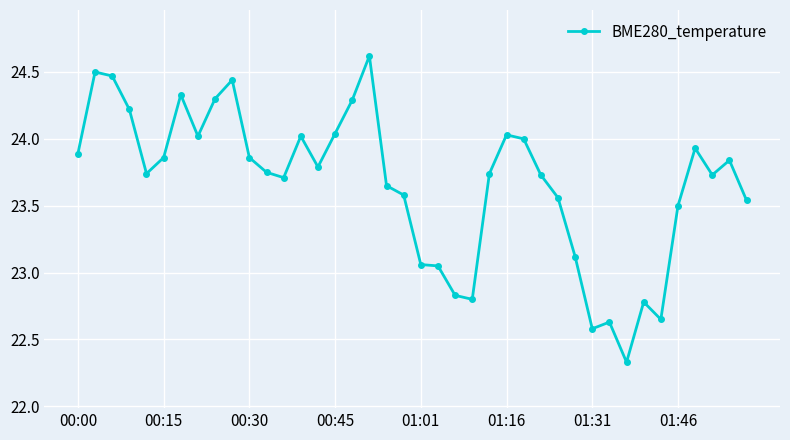

True or false: the data has more than 0 interior local peaks.

True